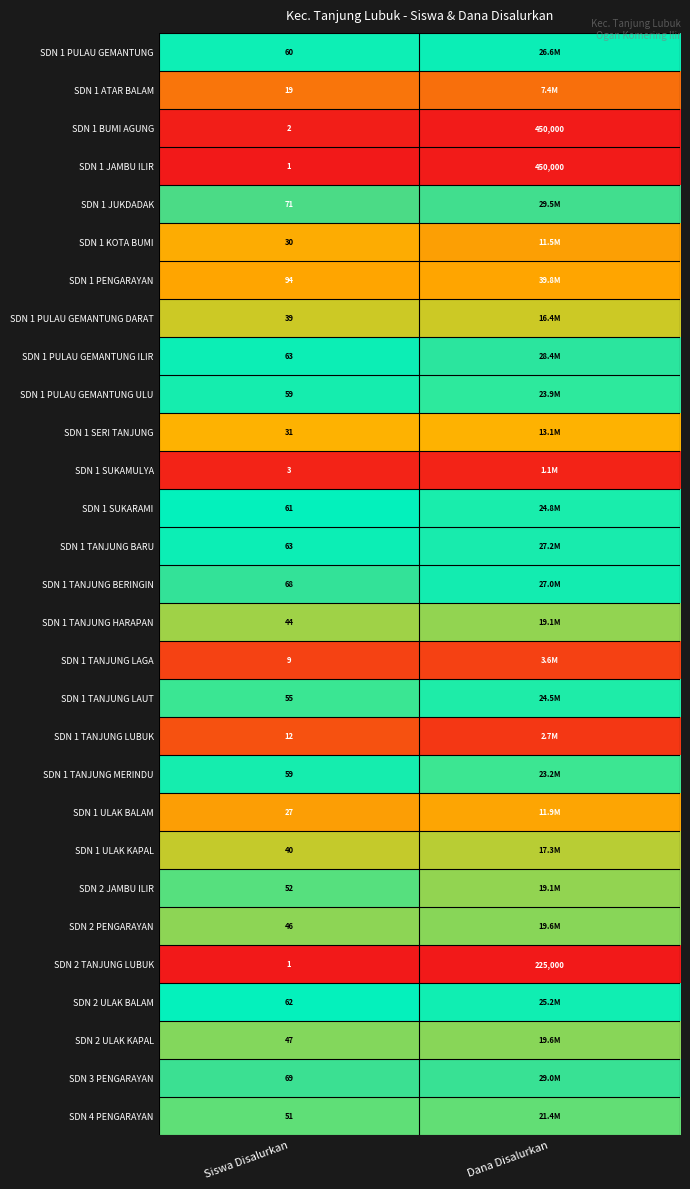

Rank the series at Dana Disalurkan from highest to lowest value.

SDN 1 PENGARAYAN, SDN 1 JUKDADAK, SDN 3 PENGARAYAN, SDN 1 PULAU GEMANTUNG ILIR, SDN 1 TANJUNG BARU, SDN 1 TANJUNG BERINGIN, SDN 1 PULAU GEMANTUNG, SDN 2 ULAK BALAM, SDN 1 SUKARAMI, SDN 1 TANJUNG LAUT, SDN 1 PULAU GEMANTUNG ULU, SDN 1 TANJUNG MERINDU, SDN 4 PENGARAYAN, SDN 2 PENGARAYAN, SDN 2 ULAK KAPAL, SDN 1 TANJUNG HARAPAN, SDN 2 JAMBU ILIR, SDN 1 ULAK KAPAL, SDN 1 PULAU GEMANTUNG DARAT, SDN 1 SERI TANJUNG, SDN 1 ULAK BALAM, SDN 1 KOTA BUMI, SDN 1 ATAR BALAM, SDN 1 TANJUNG LAGA, SDN 1 TANJUNG LUBUK, SDN 1 SUKAMULYA, SDN 1 BUMI AGUNG, SDN 1 JAMBU ILIR, SDN 2 TANJUNG LUBUK